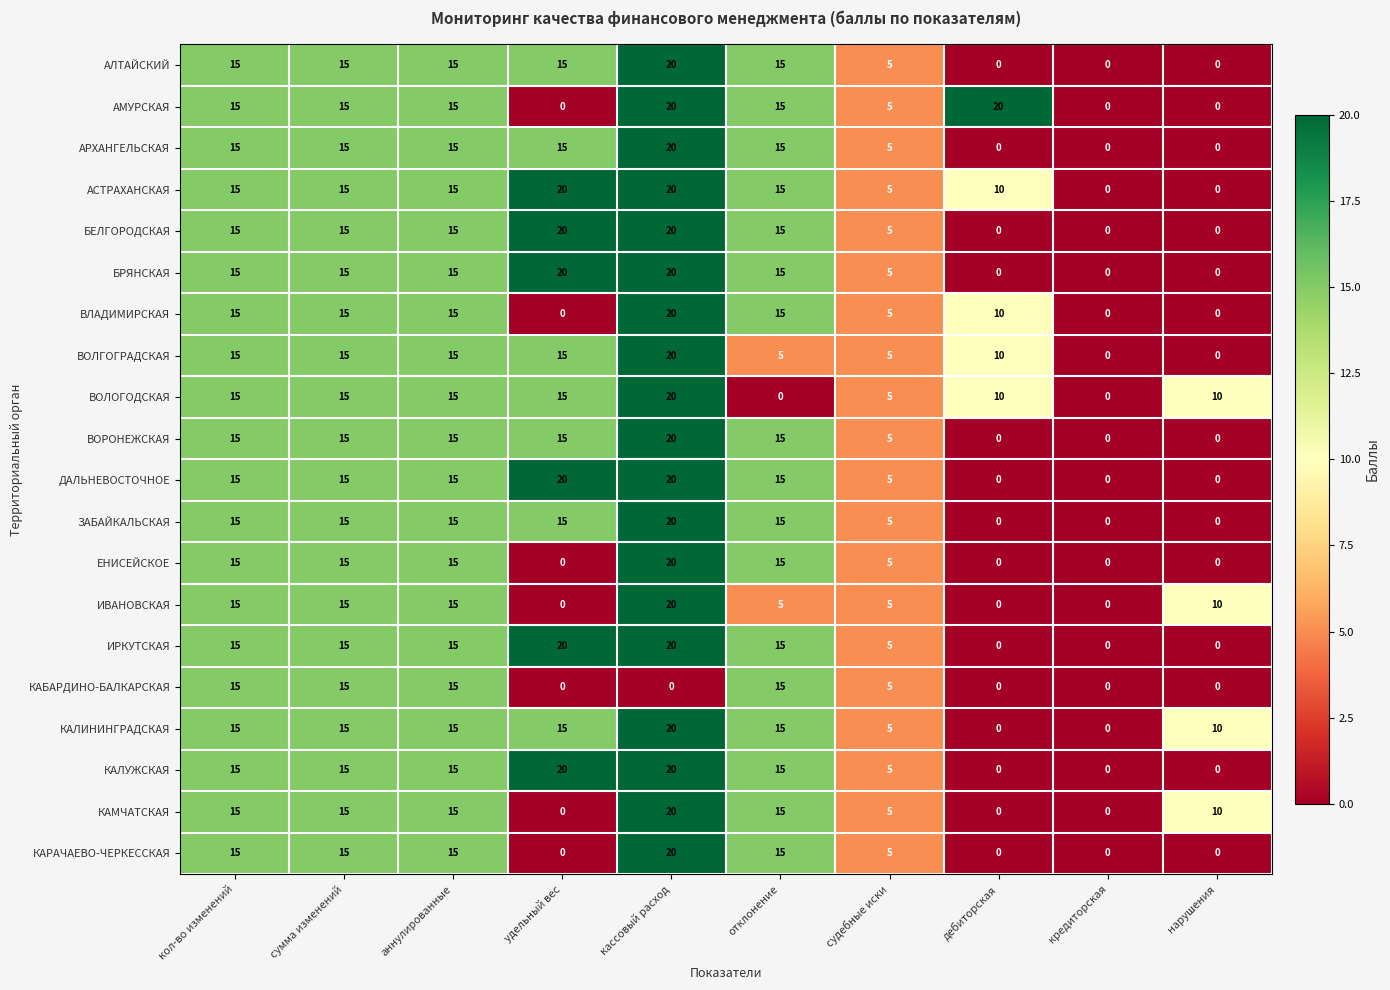

What is the difference between the АСТРАХАНСКАЯ values at удельный вес and аннулированные?

5